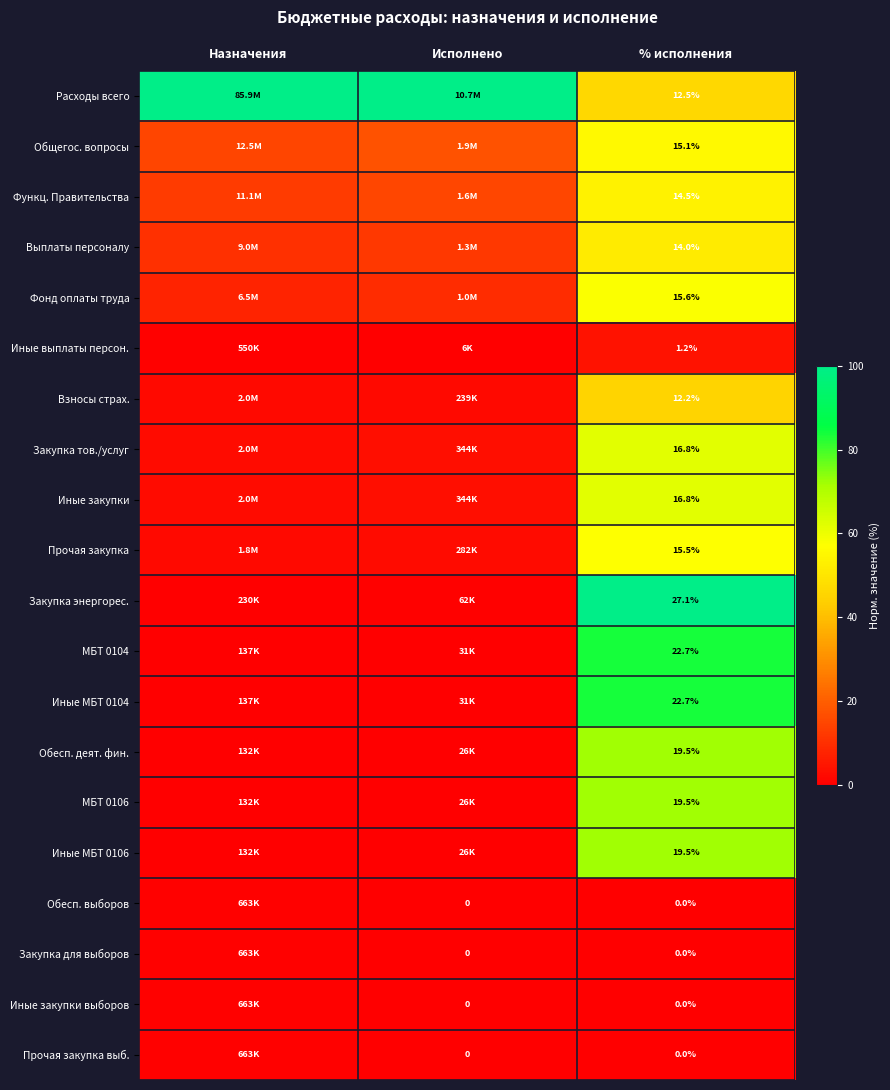

What is the total value across all series at % исполнения?

265.2